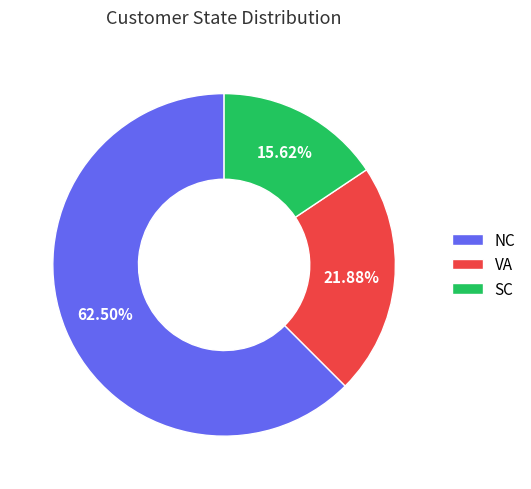

To the nearest percent, what percentage of the pie is SC?

16%